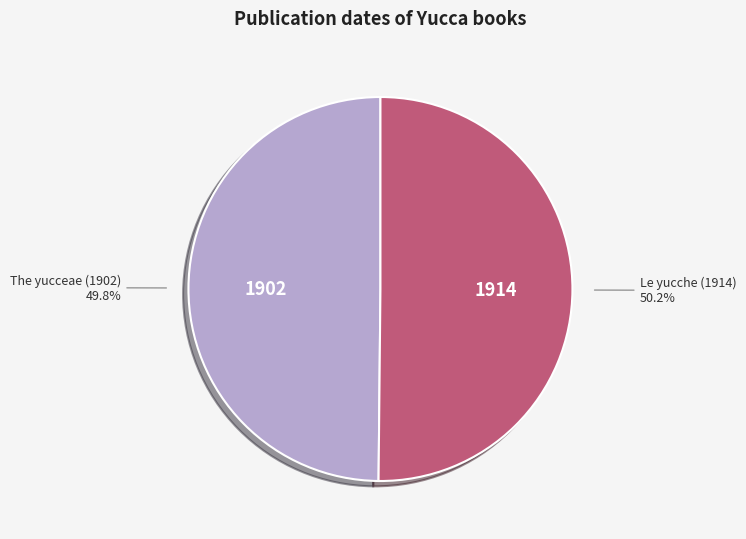

Is there a majority slice in this chart?

Yes